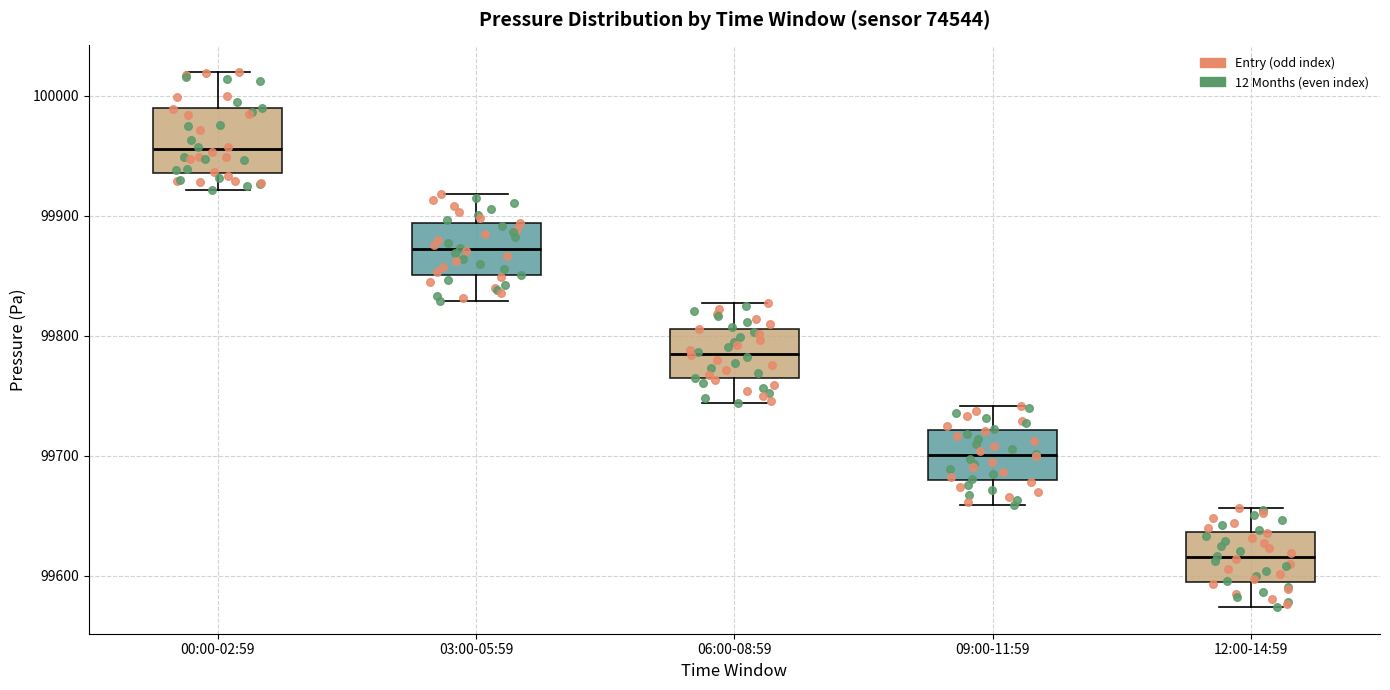

Which box has the lowest median line?

12:00-14:59